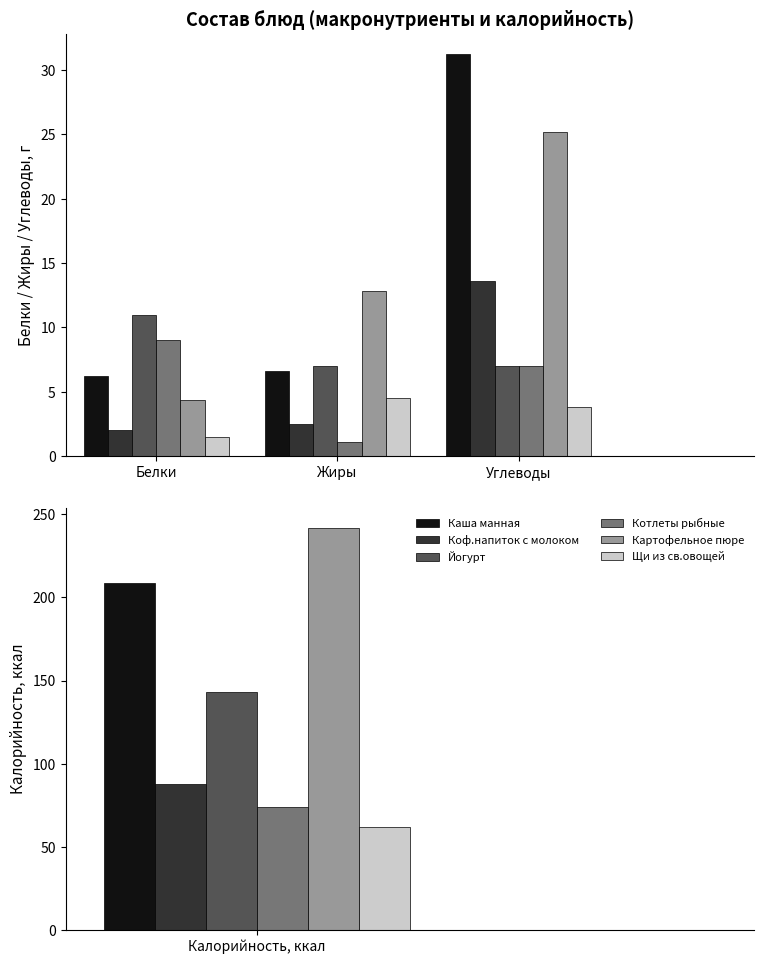

What is the smallest value displayed?

1.1